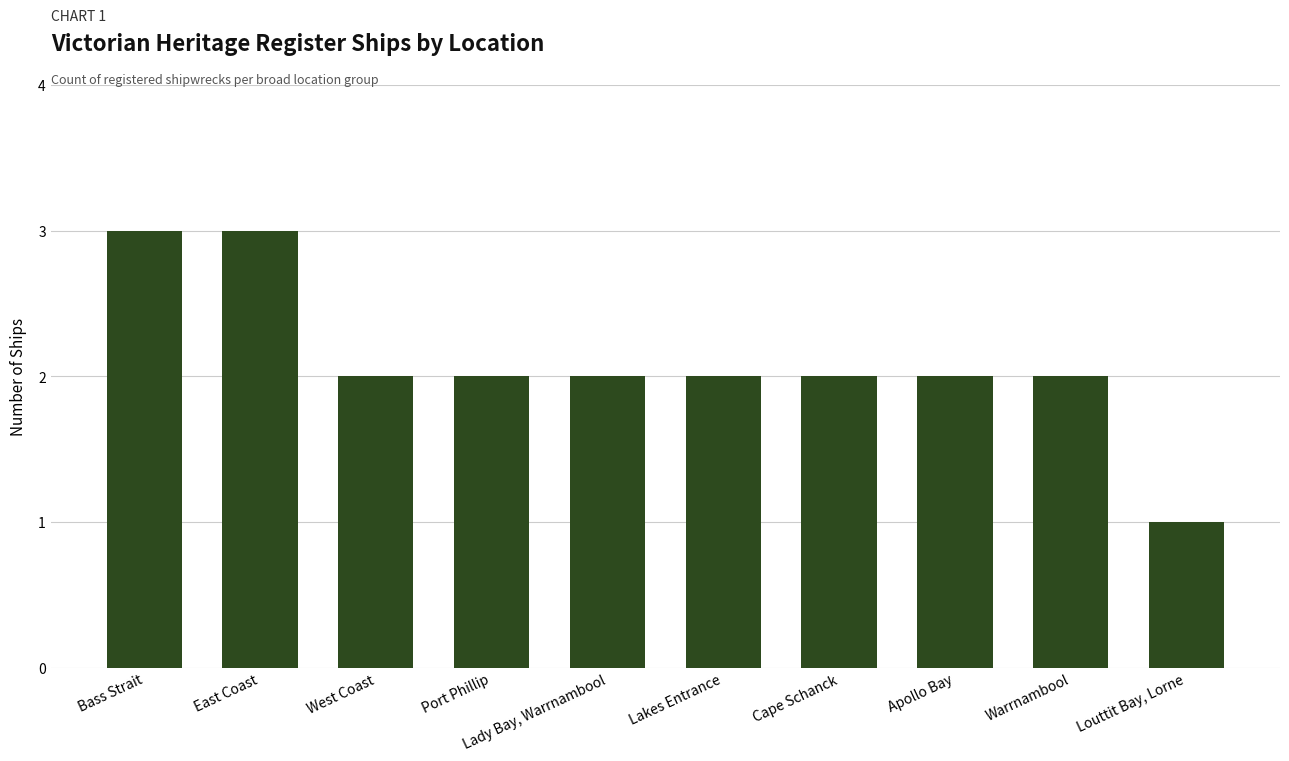

What is the approximate value at Port Phillip?

2